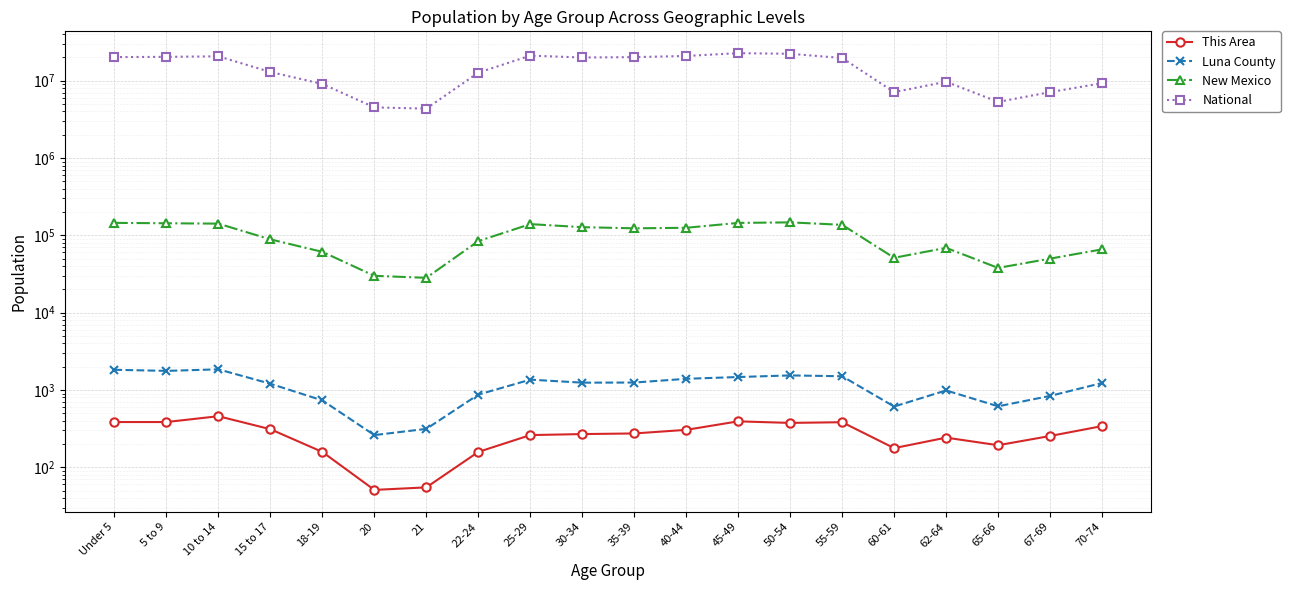

What is the maximum value shown in the chart?

22708591